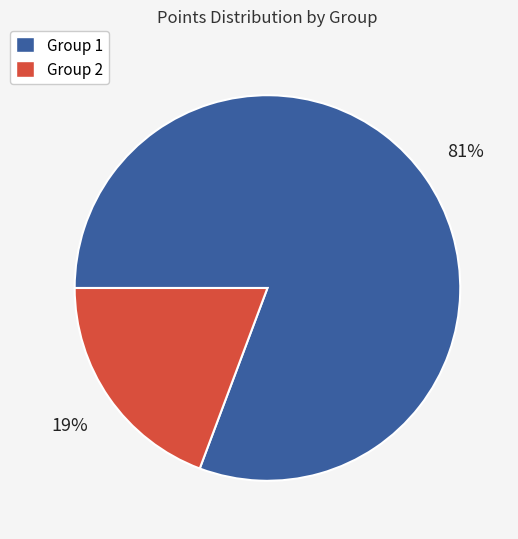

Is there any slice that represents more than half of the pie?

Yes